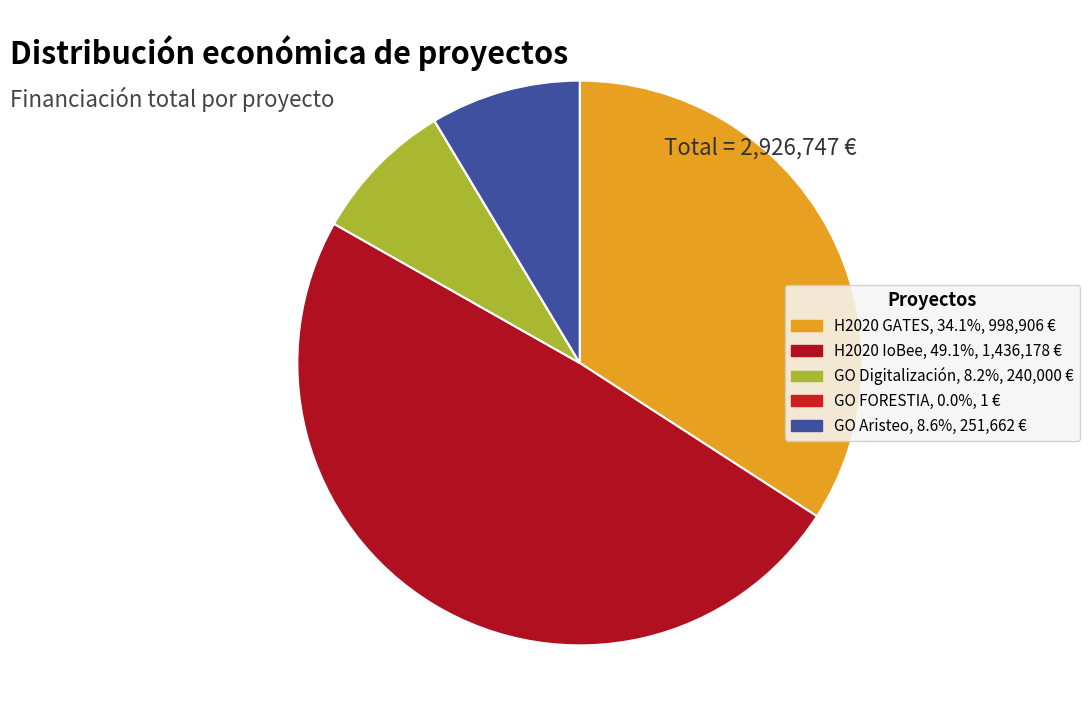

What percentage is NOT represented by H2020 GATES?

65.9%